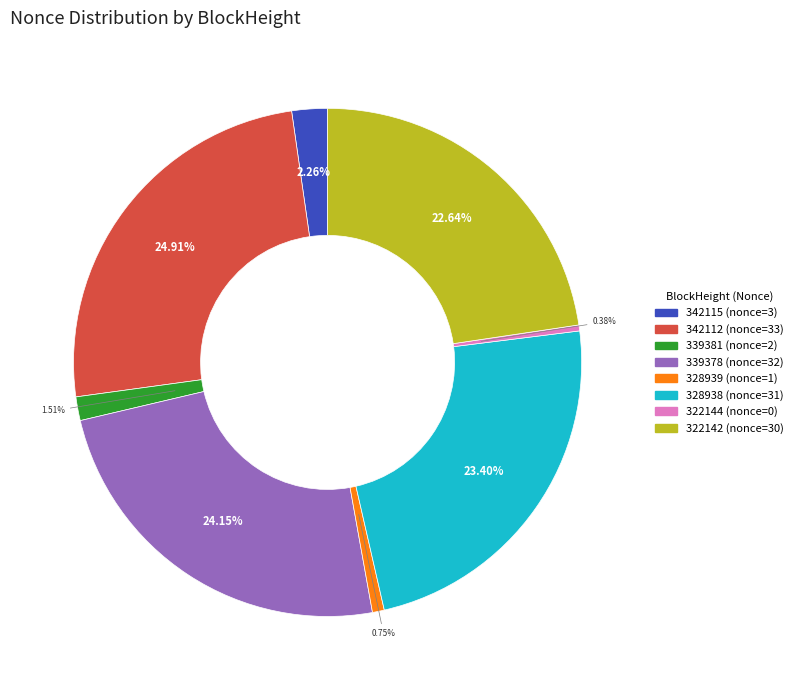

Which category has the biggest portion of the pie?

342112